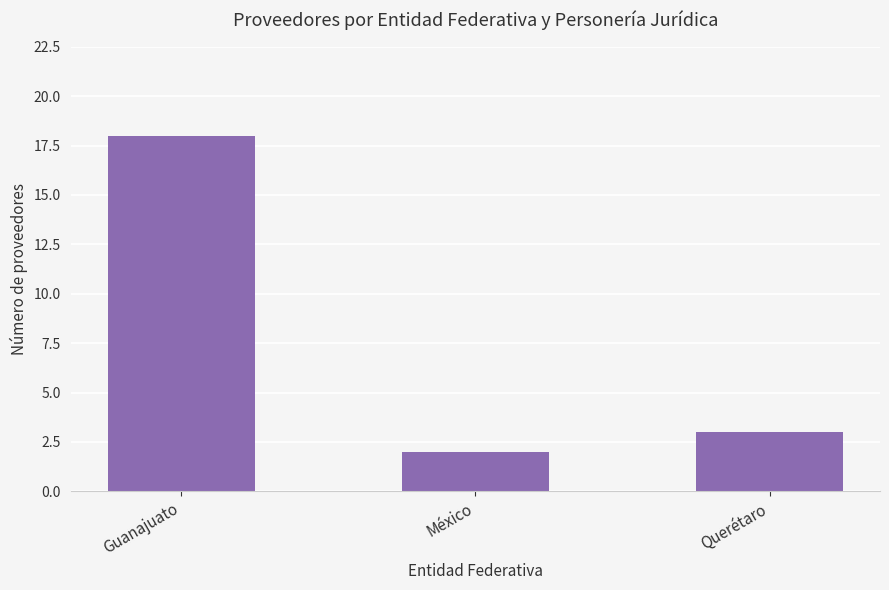

The chart shows a value of 1 at México. True or false?

False